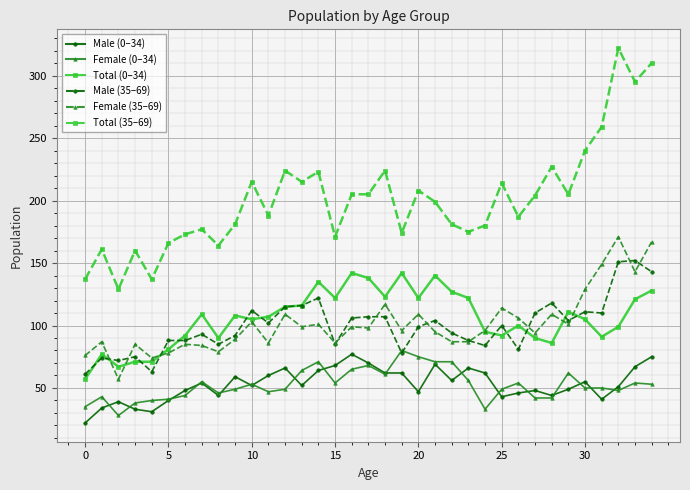

What is the difference between the maximum and minimum values in the Male (0–34) series?

55